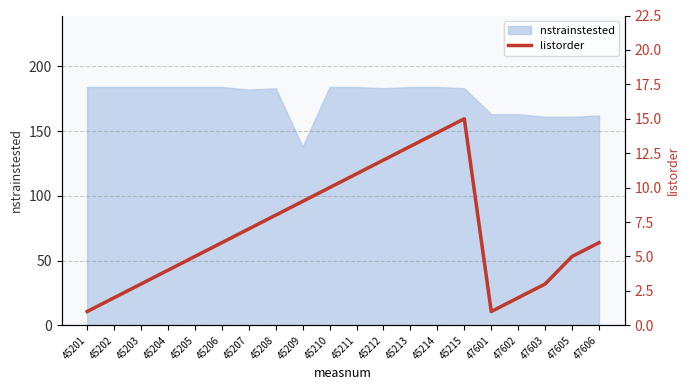

The nstrainstested series shows 108 at 45204. True or false?

False